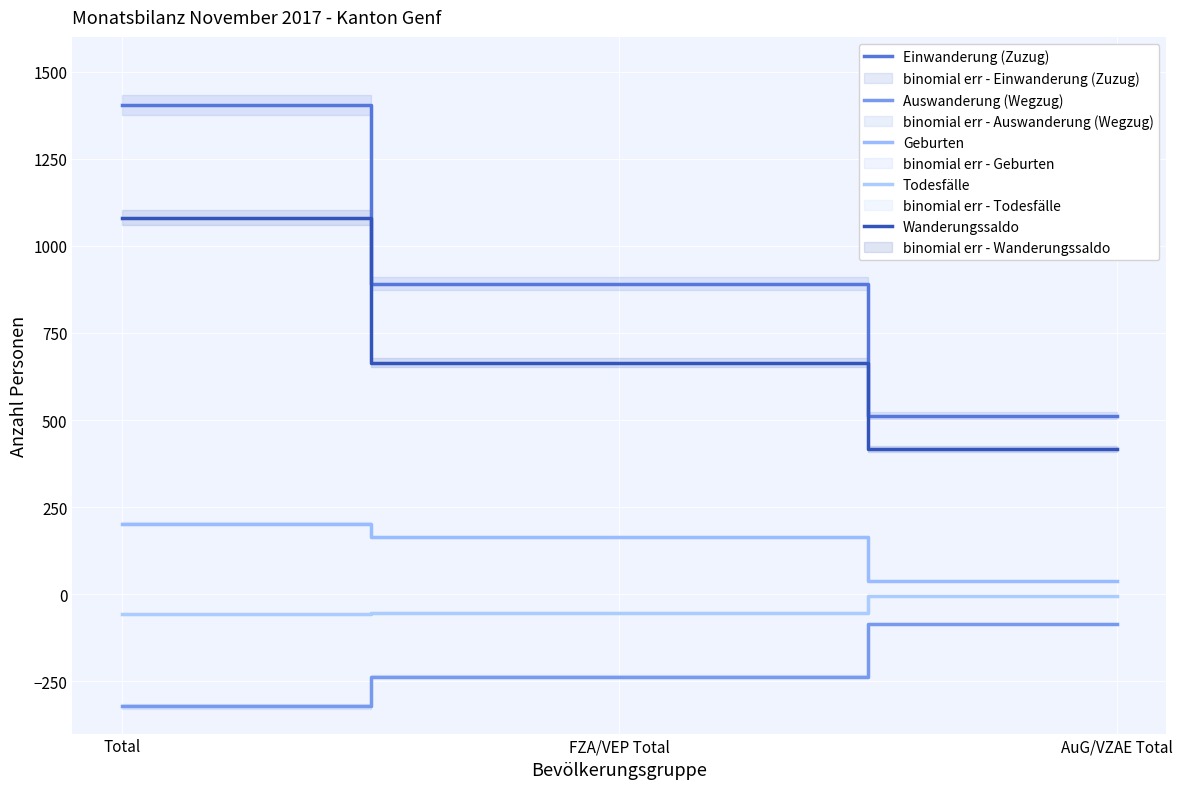

What is the difference between the Geburten values at Total and FZA/VEP Total?

38